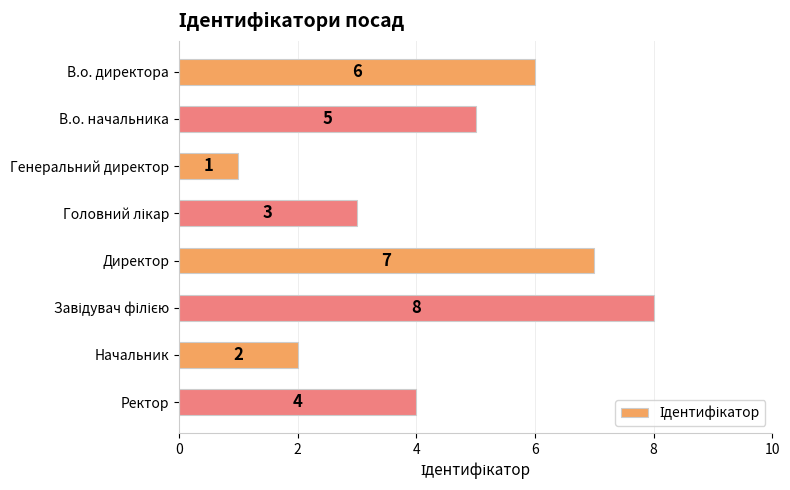

Reading top to bottom, what are all the values shown in this chart?

6	5	1	3	7	8	2	4